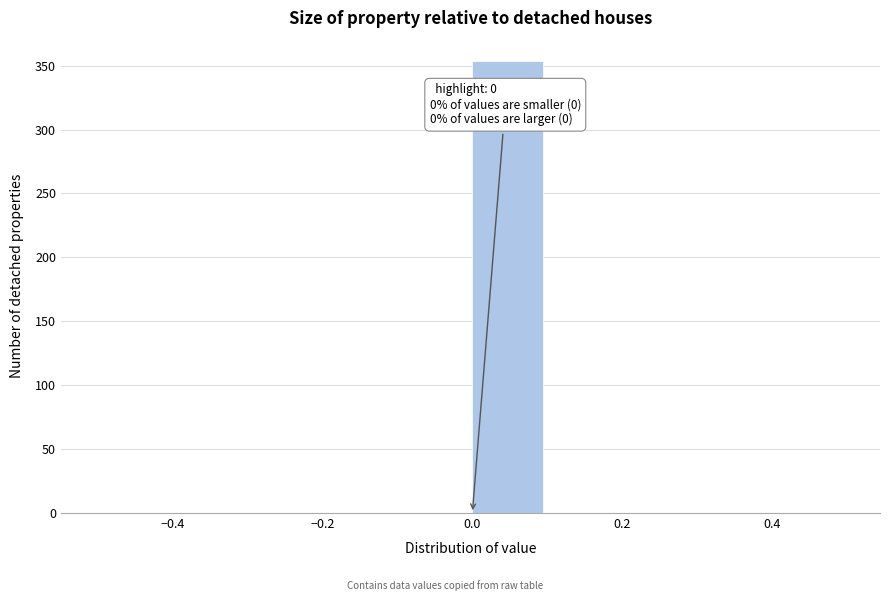

Over which range of the x-axis is the bar tallest?

0.0 to 0.1